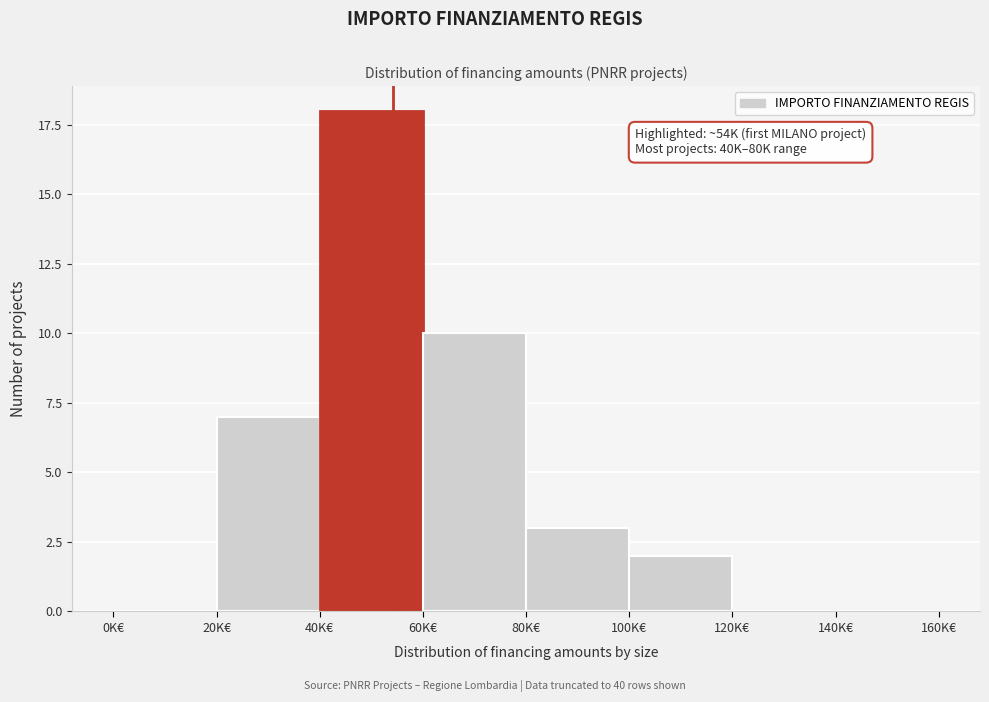

Reading left to right, what are all the values shown in this chart?

0K€=0	20K€=7	40K€=18	60K€=10	80K€=3	100K€=2	120K€=0	140K€=0